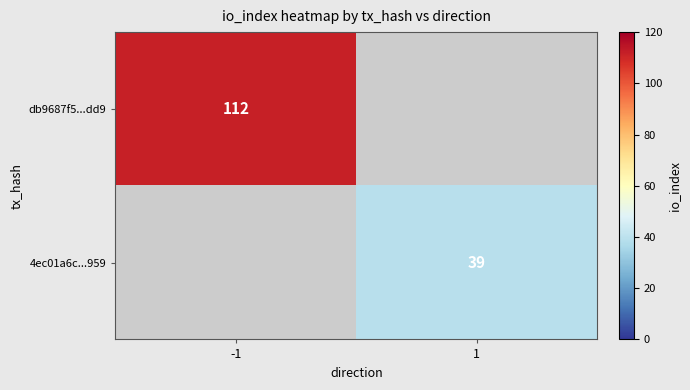

The 4ec01a6c...959 series shows 39 at 1. True or false?

True